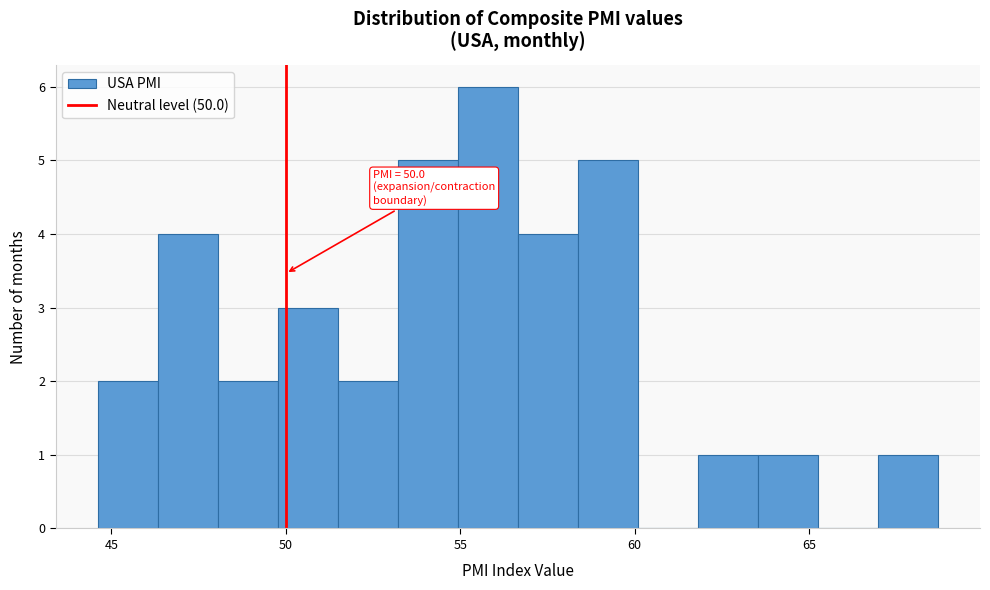

Read against the x-axis, roughly where is the centre of the tallest bar?

56.0